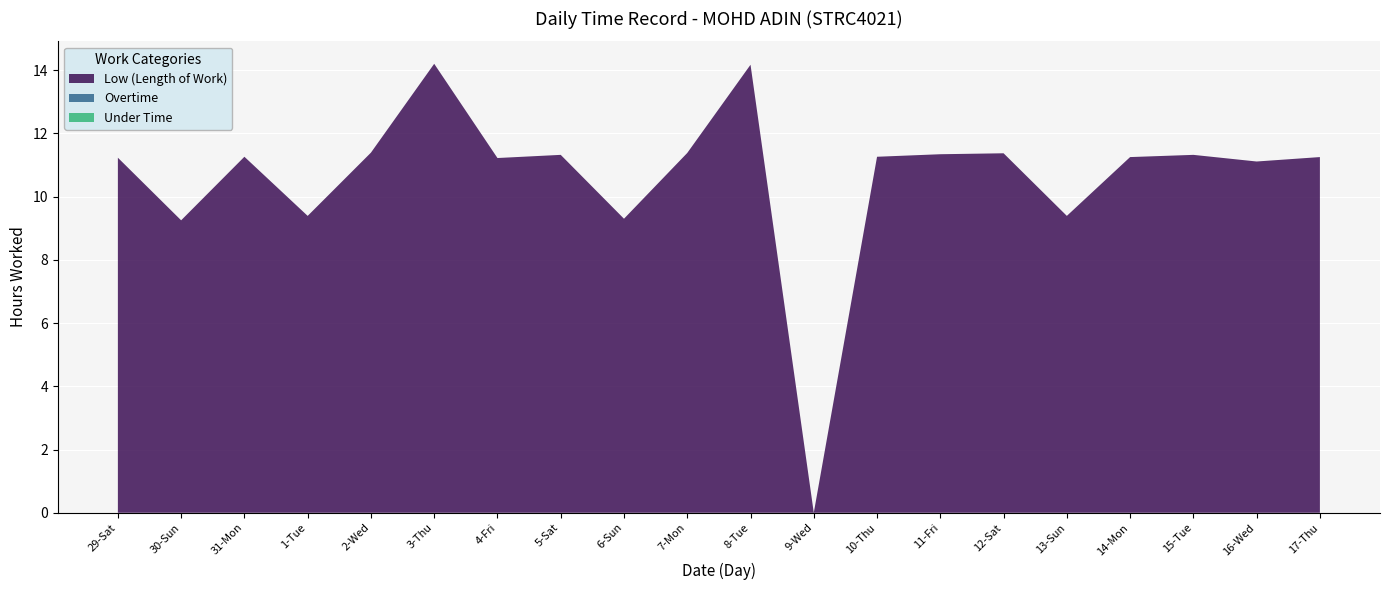

Reading left to right, what are all the values shown in this chart?

Low (Length of Work): 11.2	9.2	11.3	9.4	11.4	14.2	11.2	11.3	9.3	11.4	14.2	0.0	11.3	11.3	11.4	9.4	11.2	11.3	11.1	11.2
Overtime: 0.0	0.0	0.0	0.0	0.0	0.0	0.0	0.0	0.0	0.0	0.0	0.0	0.0	0.0	0.0	0.0	0.0	0.0	0.0	0.0
Under Time: 0.0	0.0	0.0	0.0	0.0	0.0	0.0	0.0	0.0	0.0	0.0	0.0	0.0	0.0	0.0	0.0	0.0	0.0	0.0	0.0